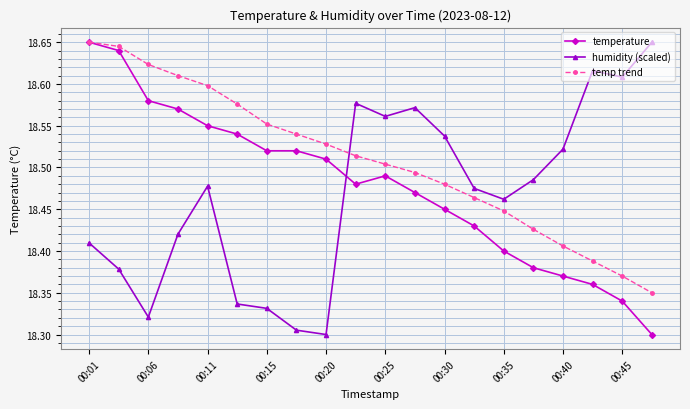

At how many categories does at least one series exceed 18?

20